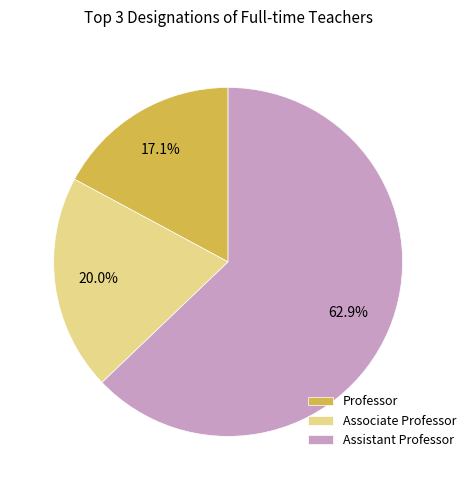

How many slices are in this pie chart?

3